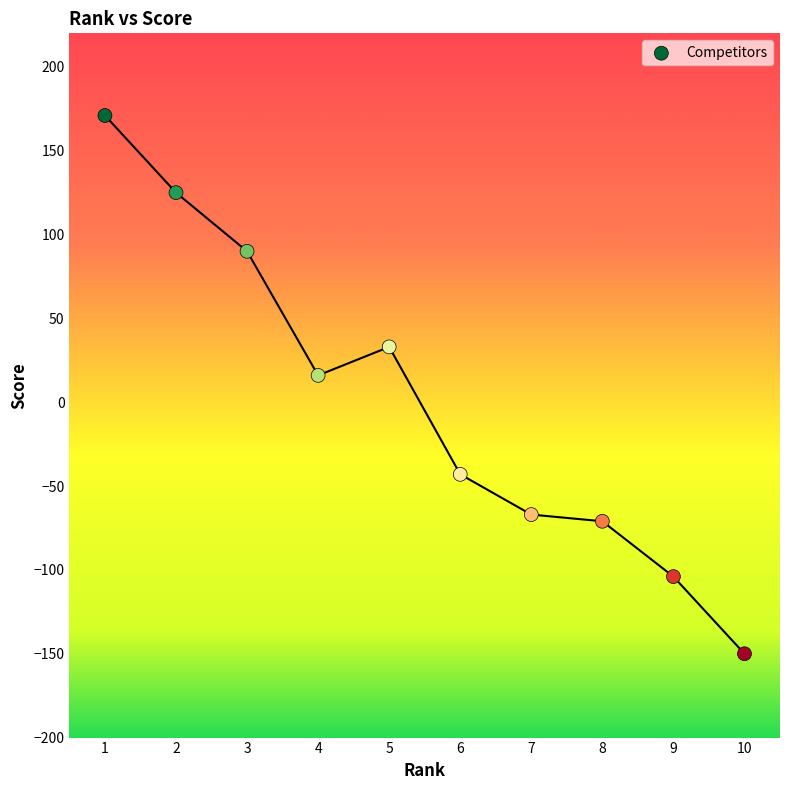

What is the range of X values (max minus min)?

9